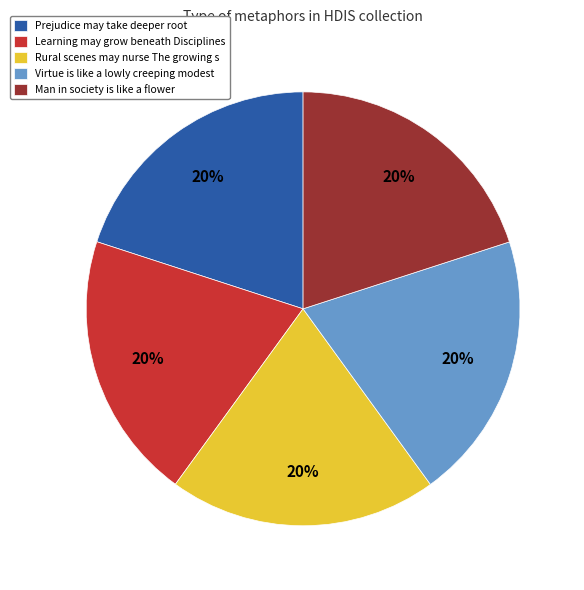

The Prejudice may take deeper root slice represents 20% of the pie. True or false?

True